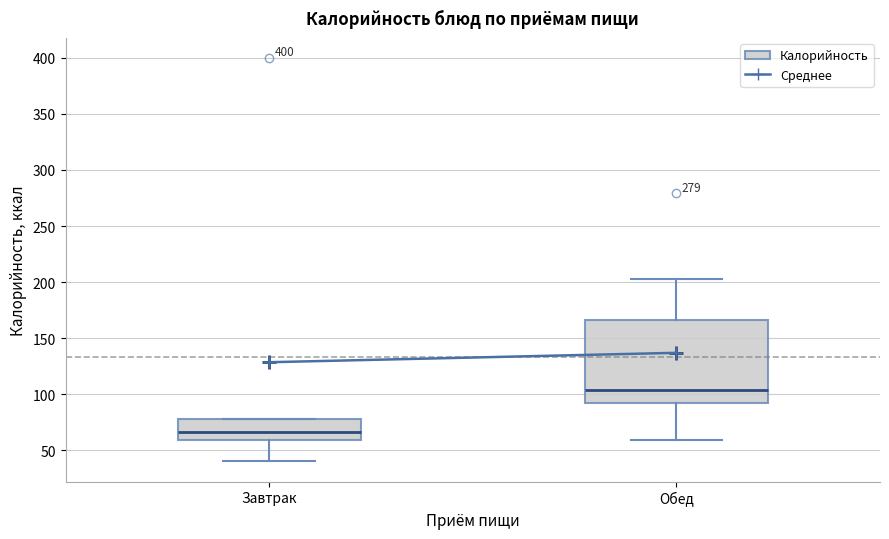

Where is the upper edge of the box for Обед on the y-axis? The values are not printed on the chart, so give them approximately, as read against the axis.

165